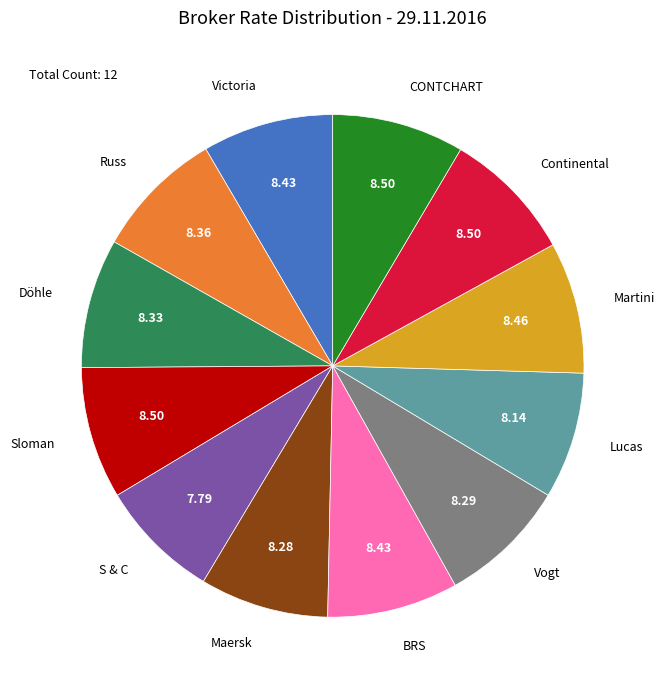

Is there a majority slice in this chart?

No